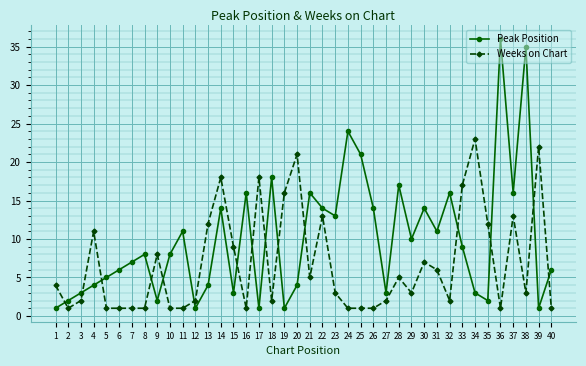

True or false: Weeks on Chart has more than 0 interior local peaks.

True